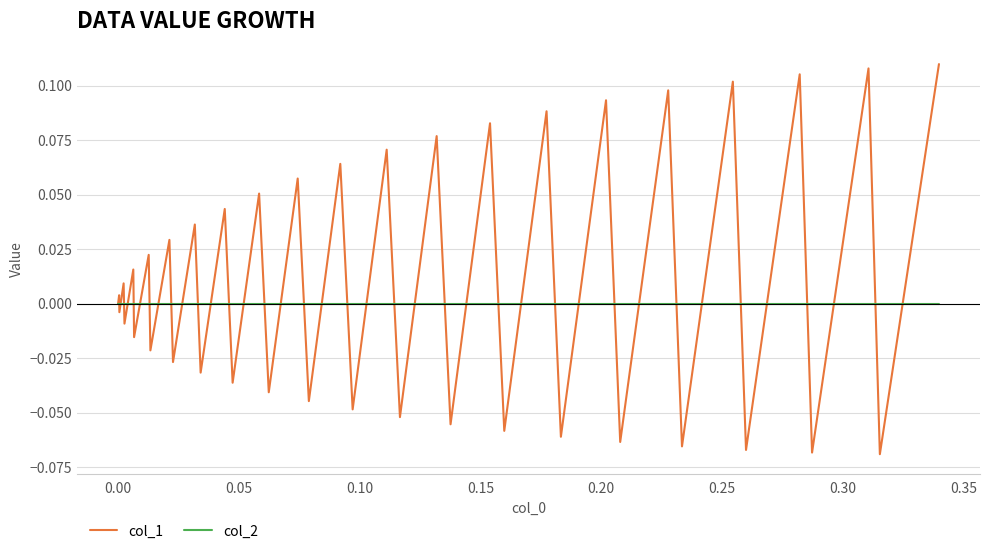

Which series has the largest total across all categories?

col_1